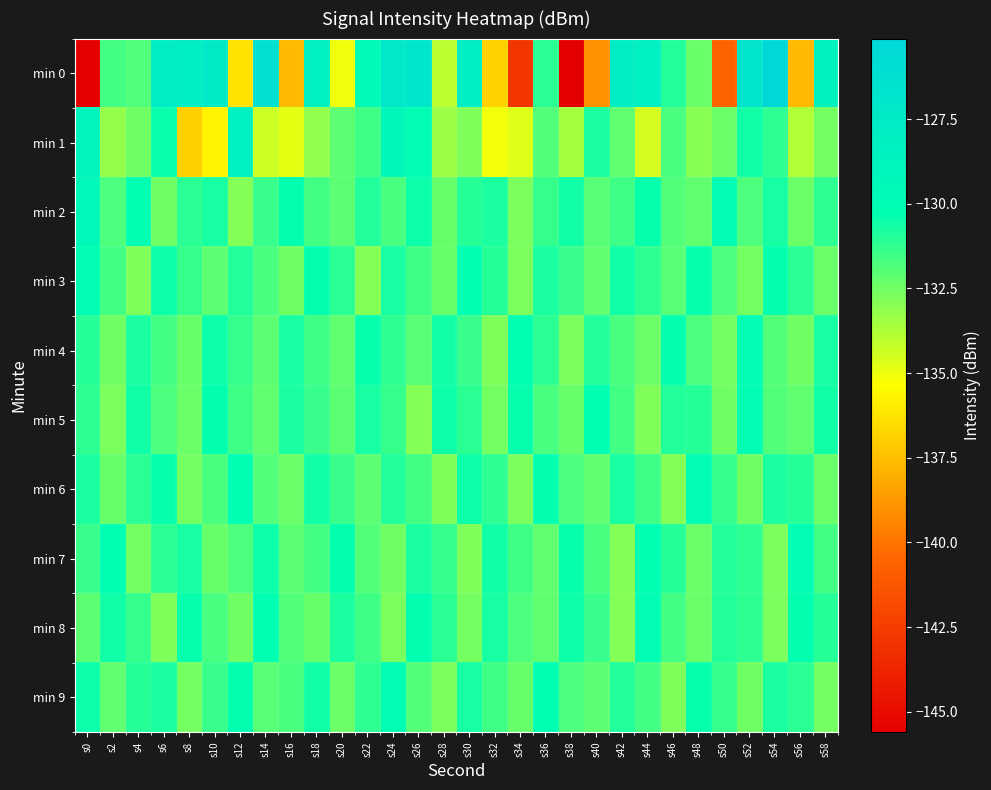

At which category is the sum across all series the highest?

s24